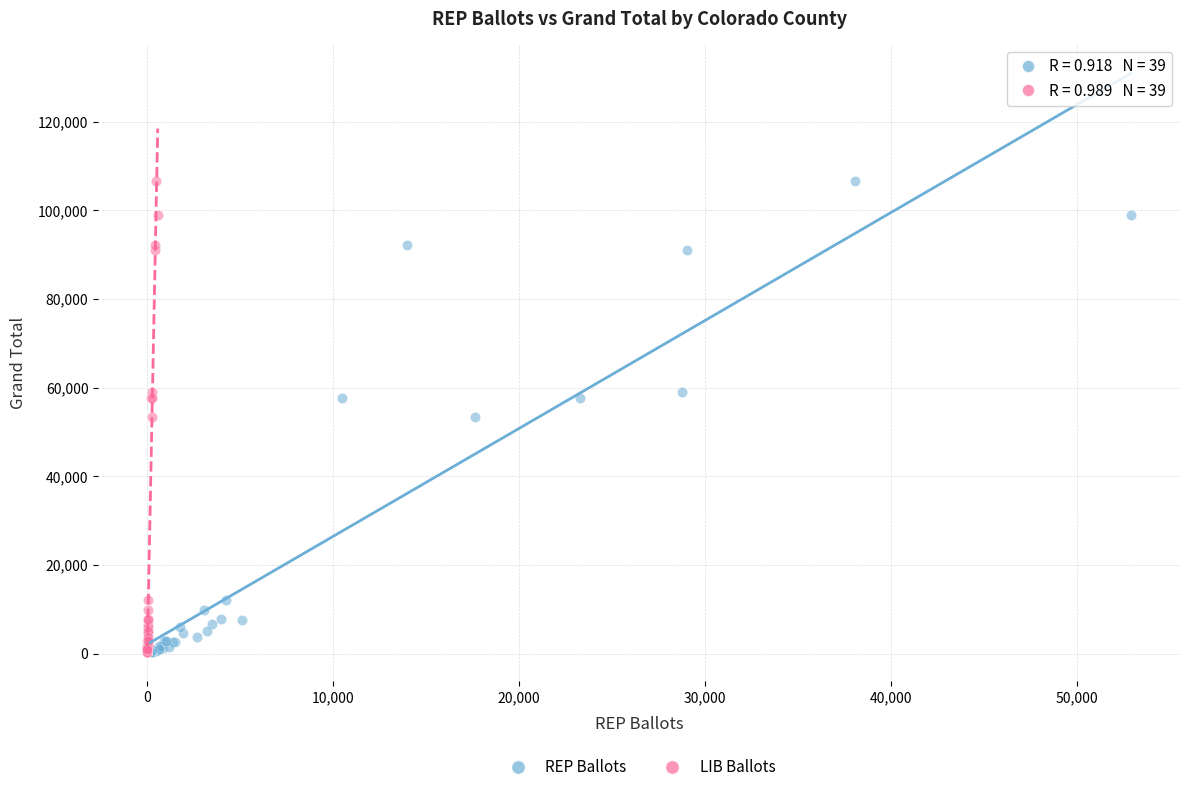

What are all the series names shown in the legend?

REP Ballots, LIB Ballots